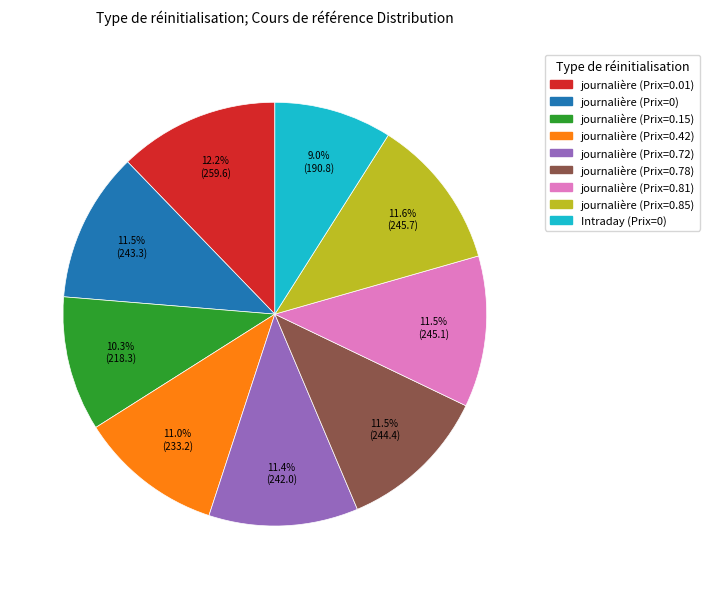

To the nearest percent, what percentage of the pie is Intraday (Prix=0)?

9%